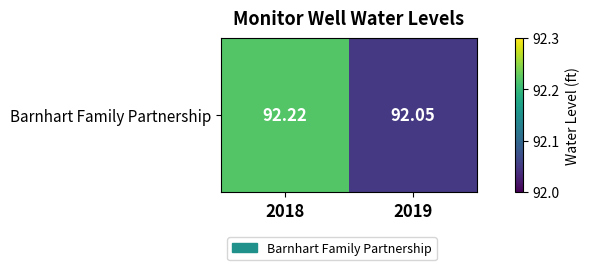

What is the sum of the values at 2019 and 2018?

184.3